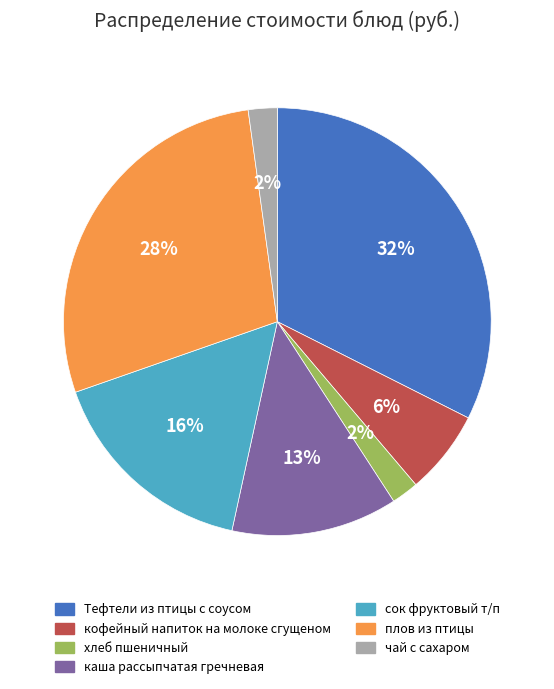

Does any single category account for the majority?

No